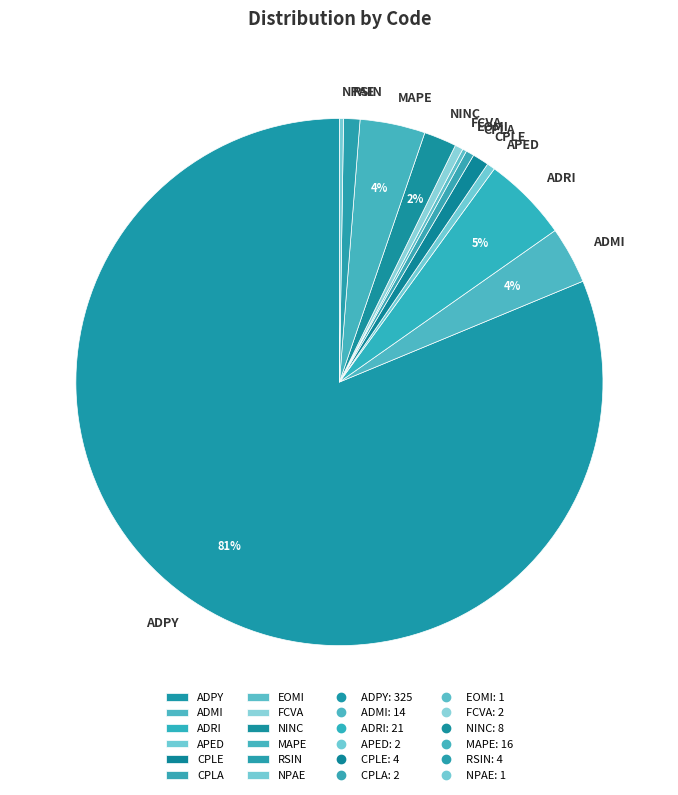

Approximately how many times larger is the value at MAPE compared to ADRI?

0.8